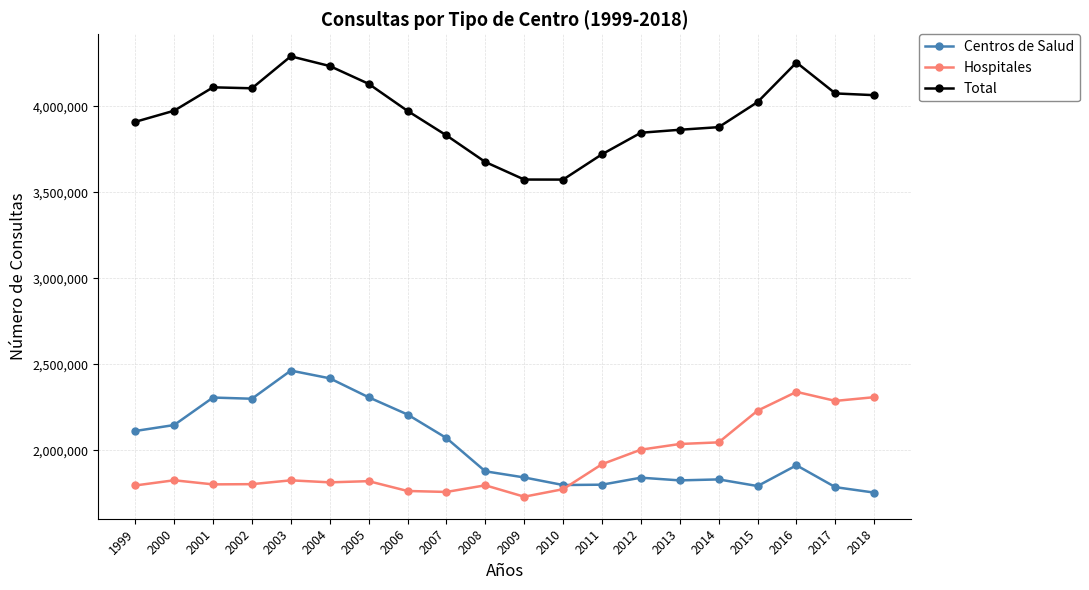

What is the sum of the Total values at 2015 and 2006?

7997840